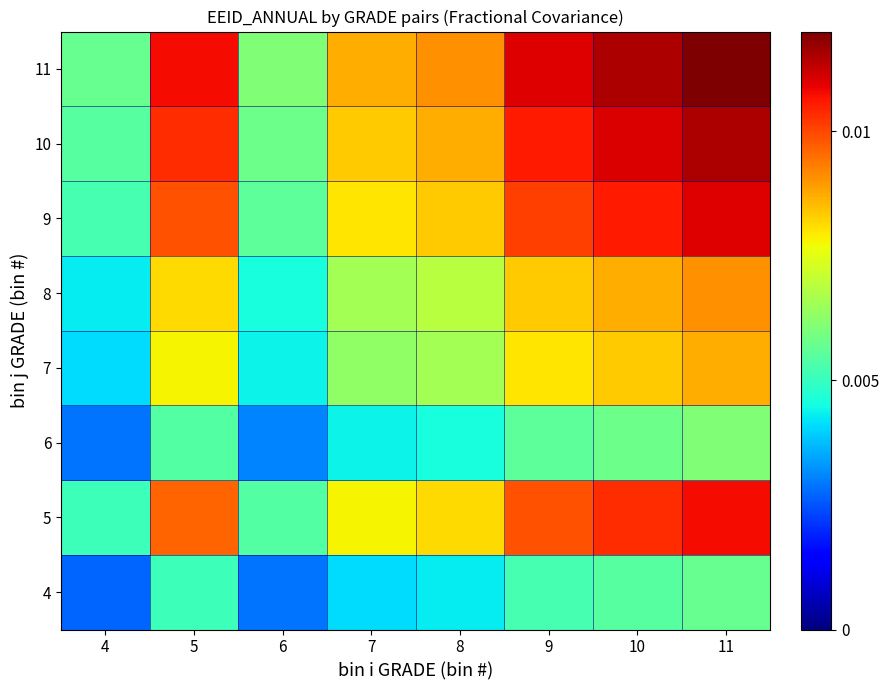

List the series in order of their peak value, highest first.

11, 10, 9, 5, 8, 7, 6, 4